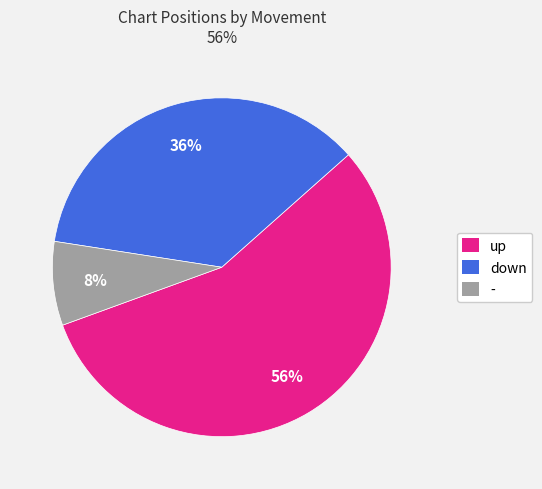

Does down account for over 50% of the chart?

No